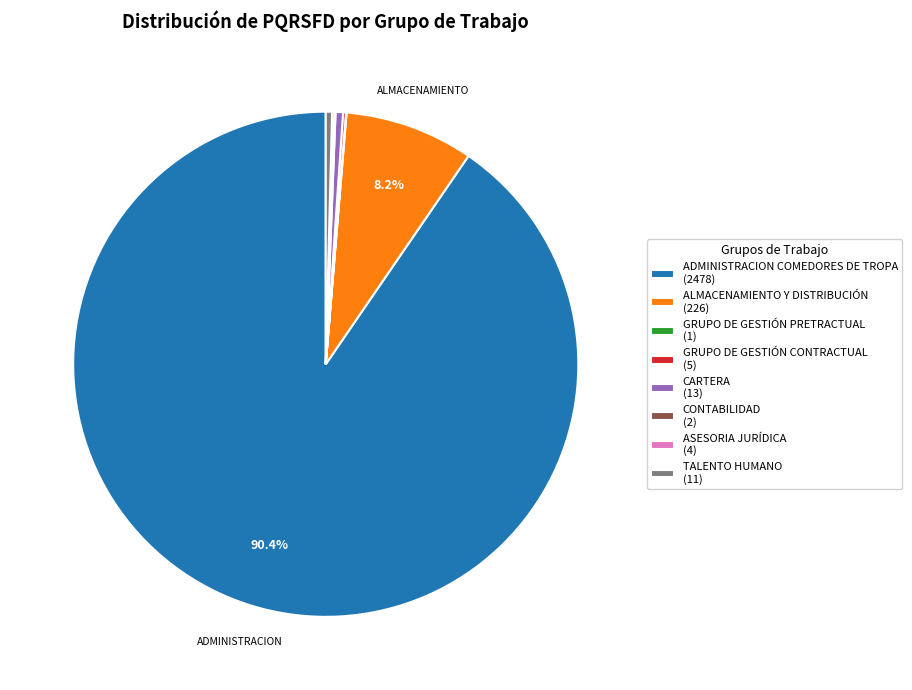

The TALENTO HUMANO slice represents 0% of the pie. True or false?

True